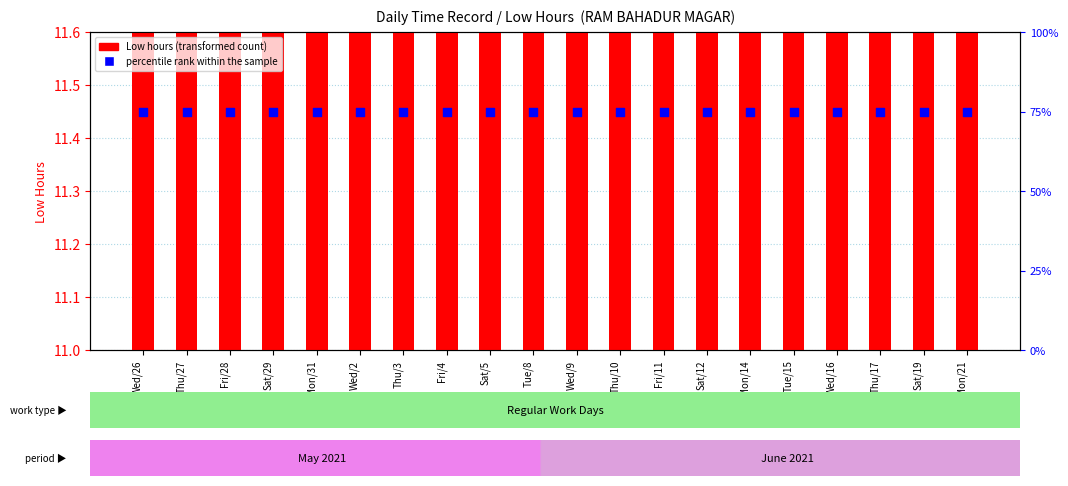

Which series reaches the minimum Y coordinate?

Low hours